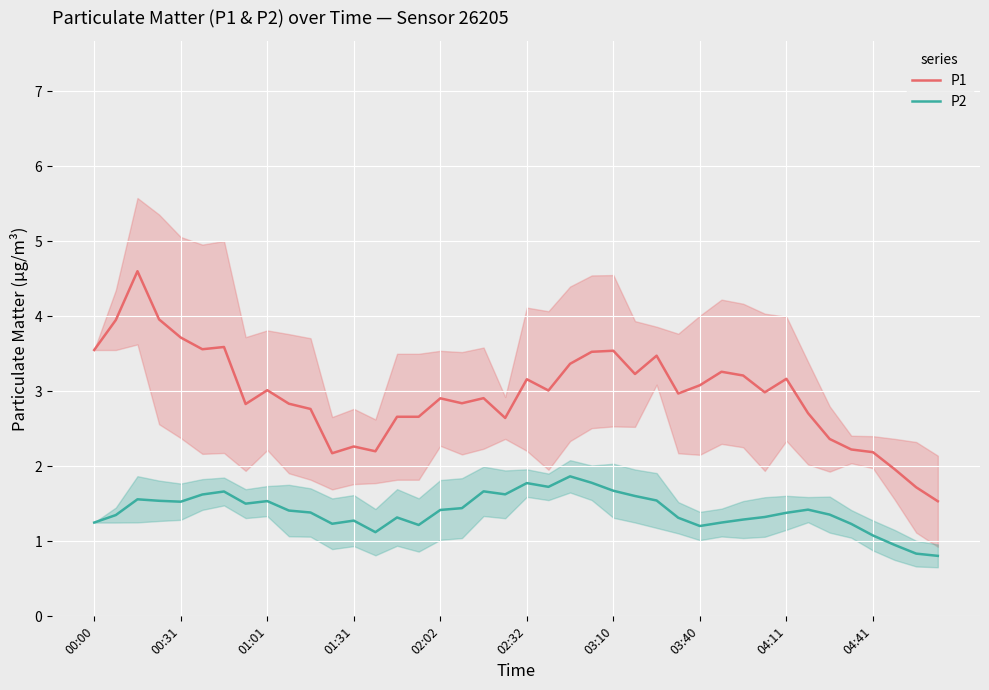

What is the average value of the P1 series?

3.0